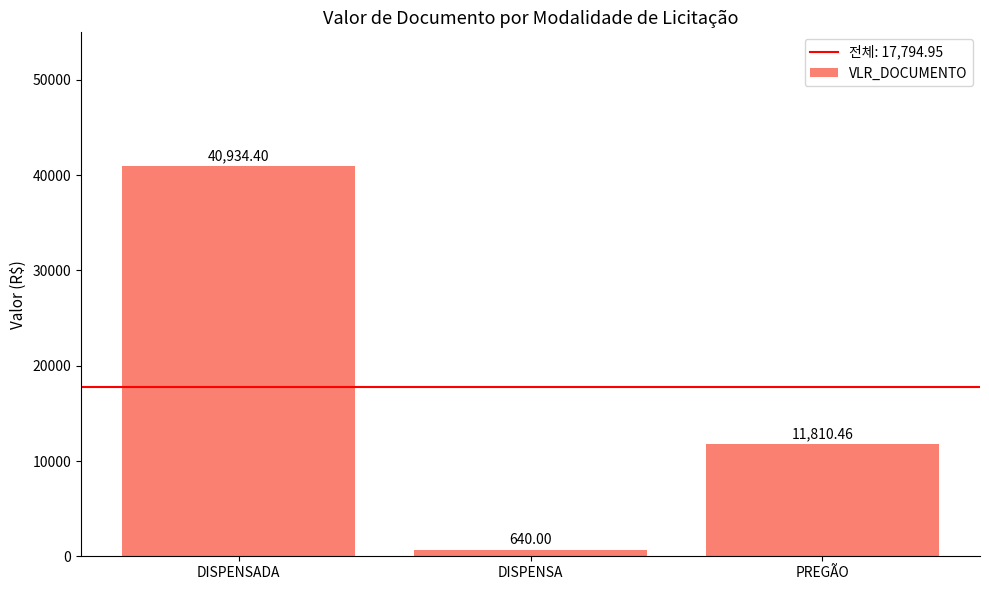

What position from the right is PREGÃO?

1